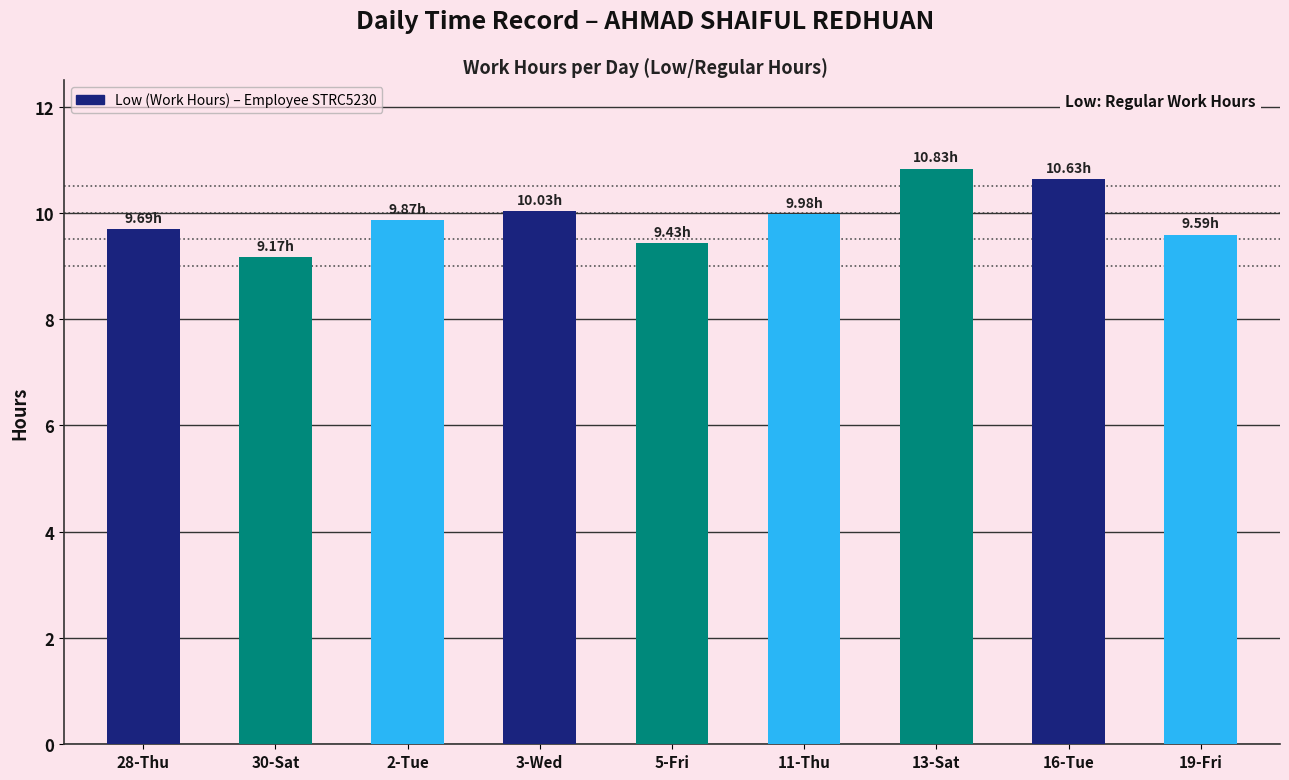

Approximately how many times larger is the value at 19-Fri compared to 3-Wed?

1.0